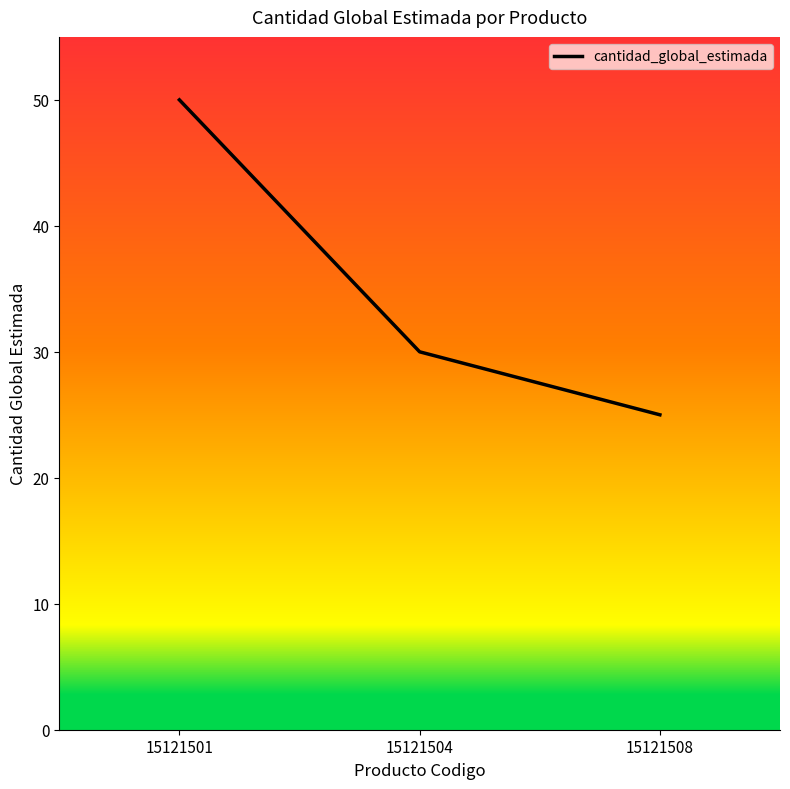

Reading left to right, extract all data points from this chart.

50	30	25